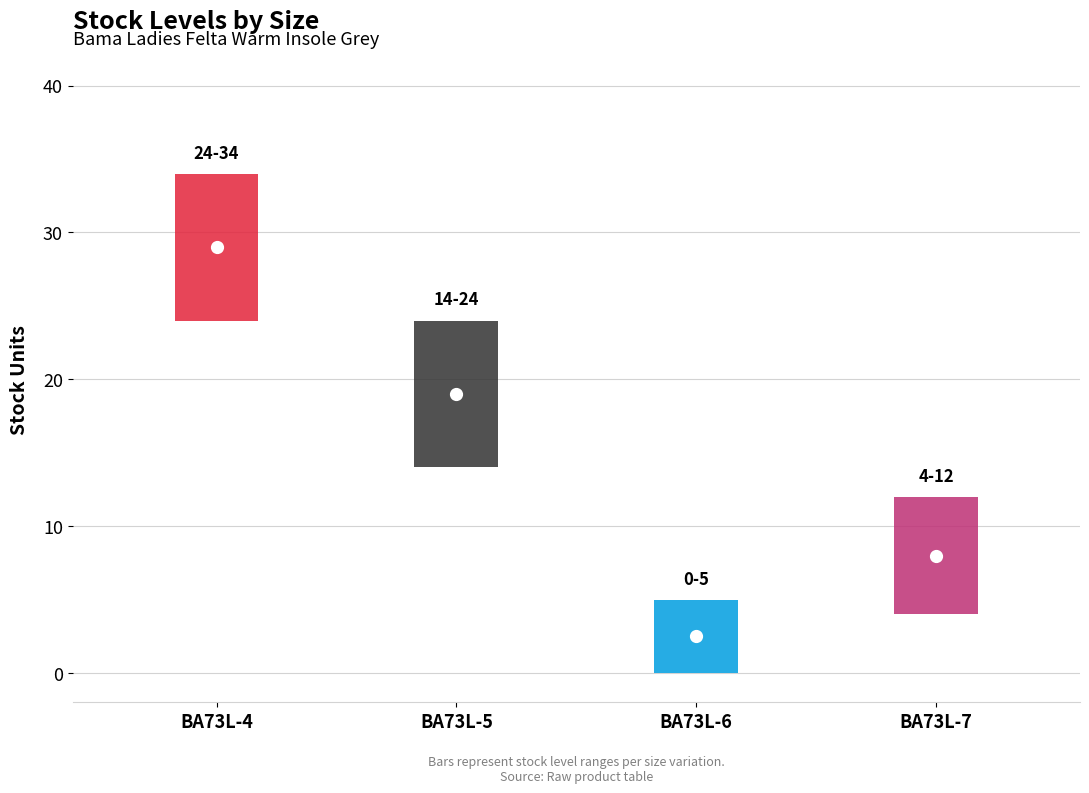

True or false: Stock and Outer Quantity cross at least once.

False